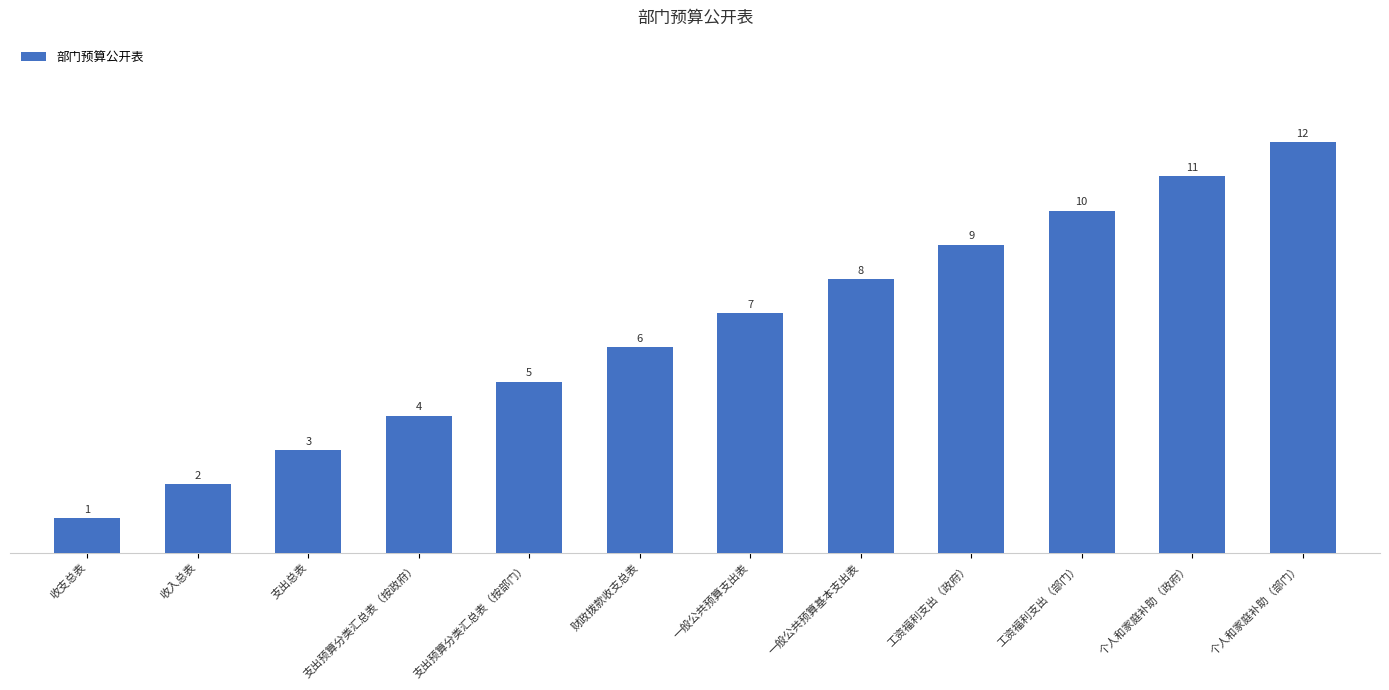

What is the change in value from 工资福利支出（部门） to 个人和家庭补助（部门）?

+2